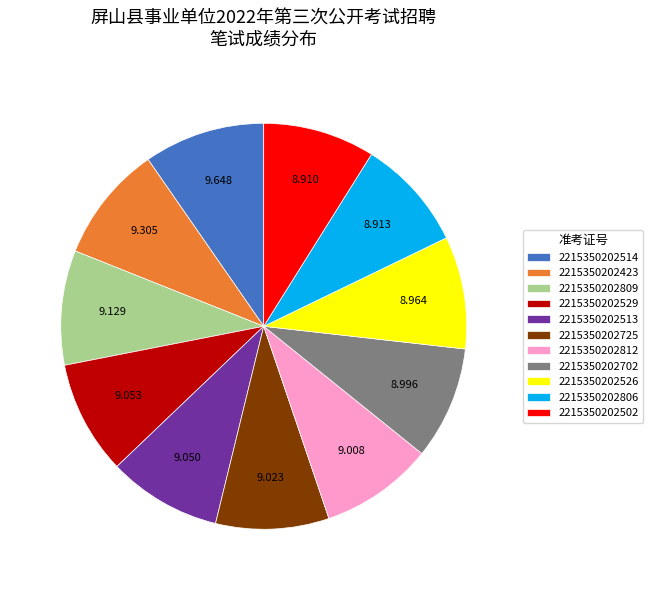

Is there a majority slice in this chart?

No